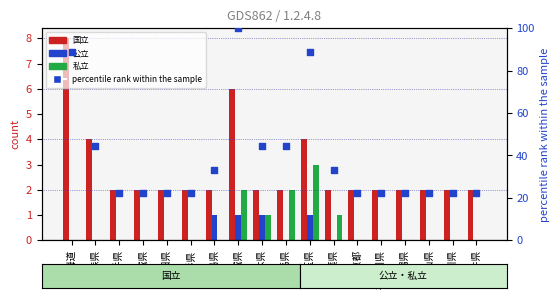

What is the total value across all series at 宮城県?

24.2